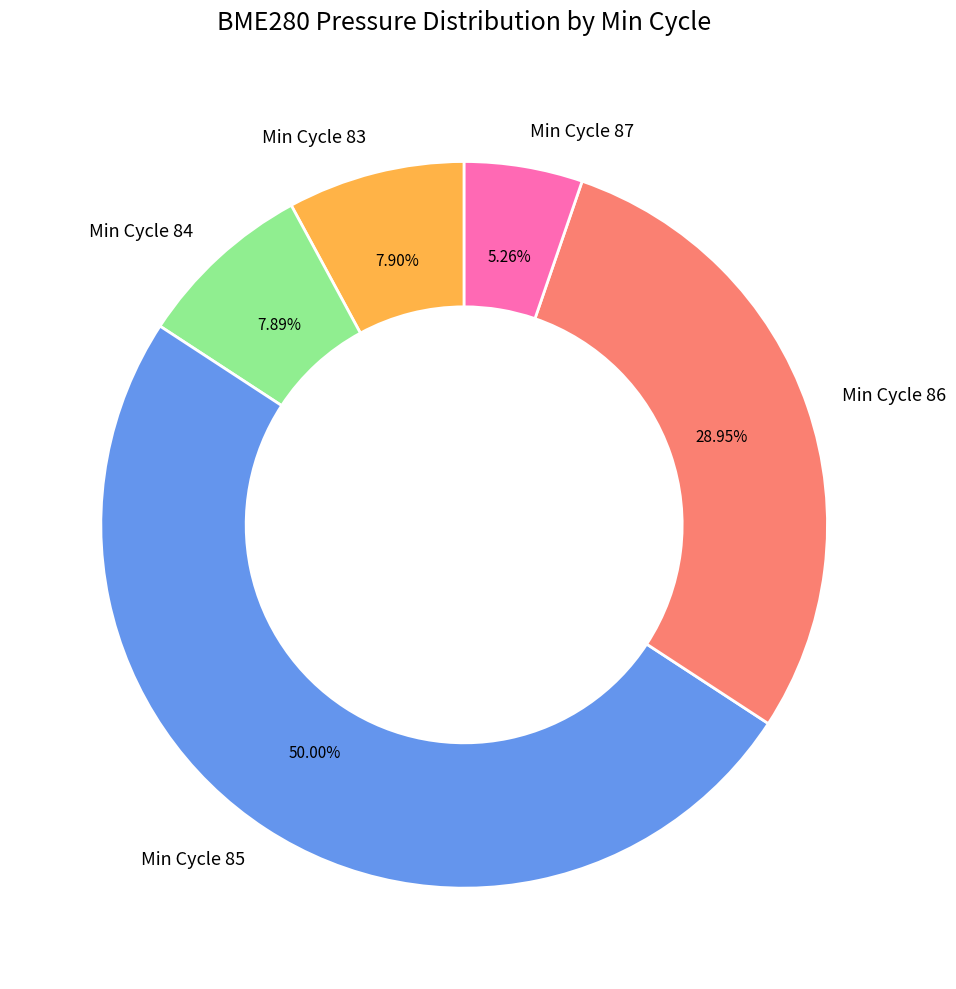

Is the sum of Min Cycle 87 and Min Cycle 86 greater than half?

No